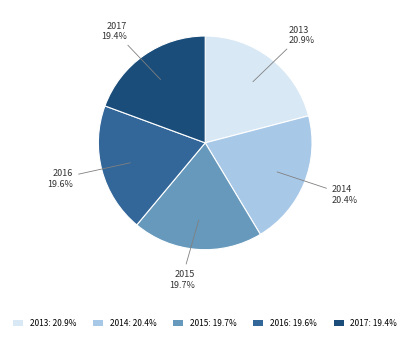

To the nearest percent, what is the average slice percentage?

20%